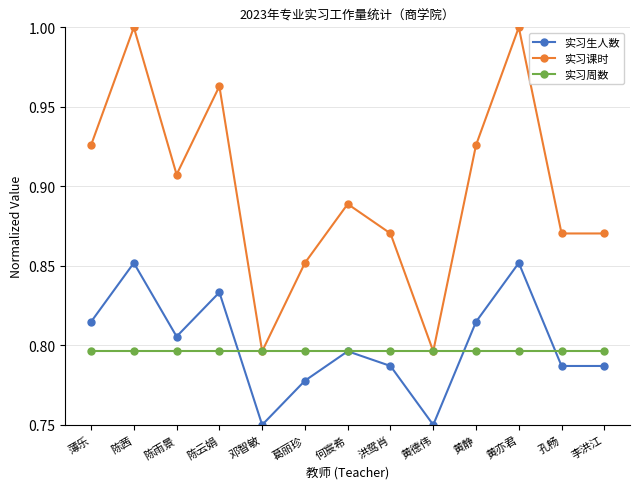

The value of 实习课时 at 孔畅 is 0.5. True or false?

False